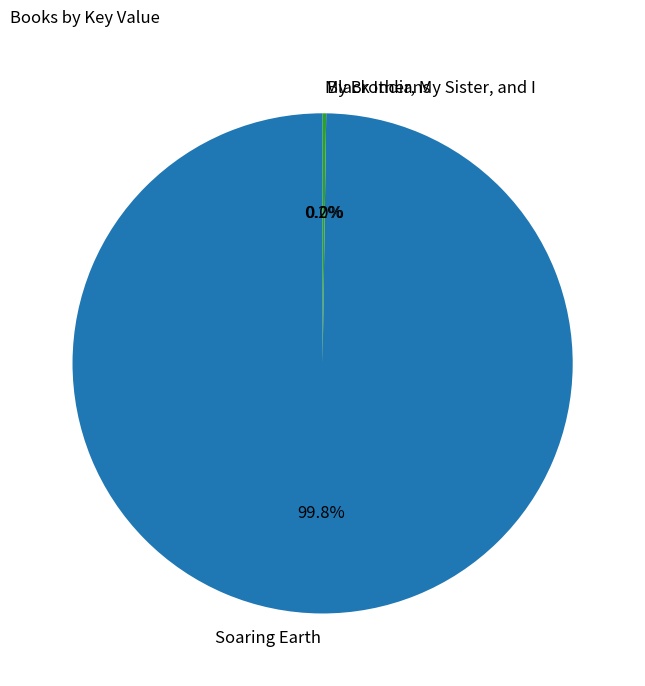

Which category has the biggest portion of the pie?

Soaring Earth